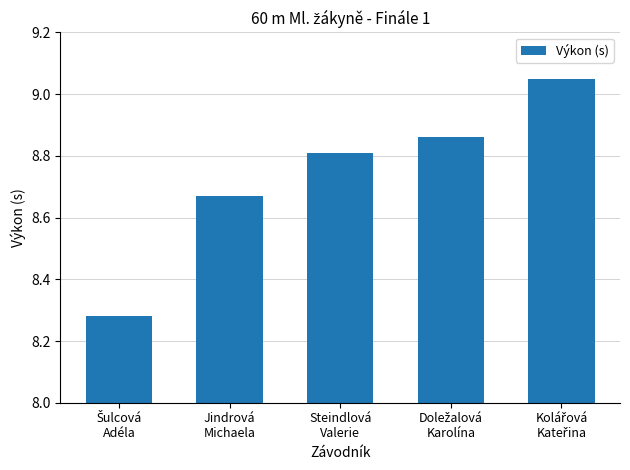

How many bars are there in total?

5